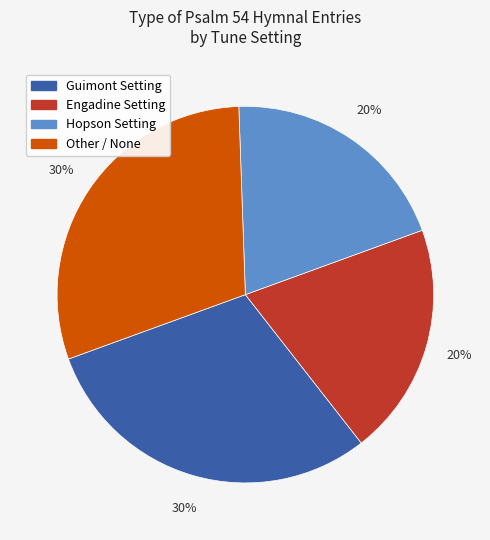

Is there any slice that represents more than half of the pie?

No